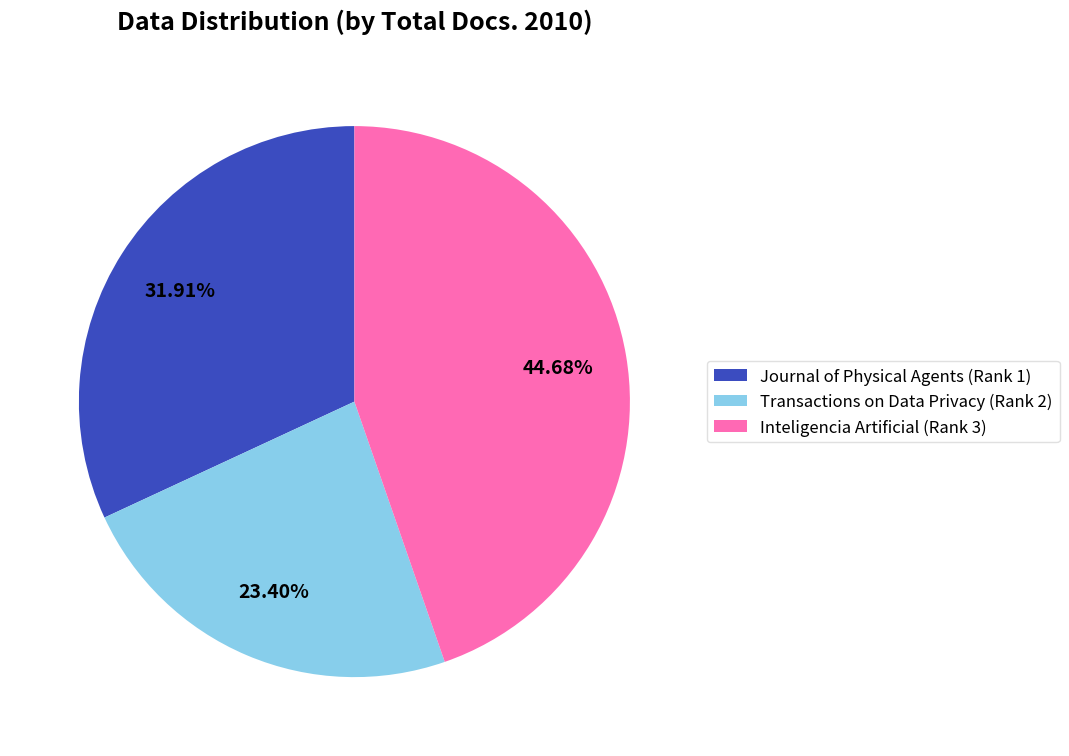

Is it true that Journal of Physical Agents (Rank 1) is 32% of the pie?

True